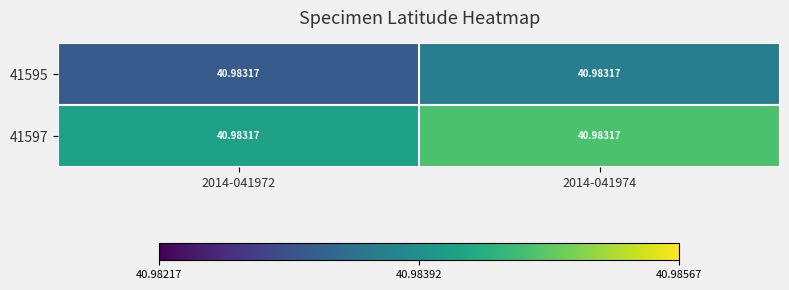

Reading left to right, list all the values displayed in this chart.

41595: 2014-041972=41.0	2014-041974=41.0
41597: 2014-041972=41.0	2014-041974=41.0